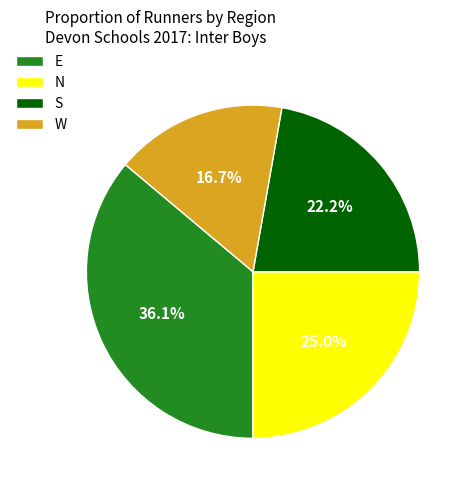

To the nearest percent, what is the difference between the largest and smallest slice percentages?

19%